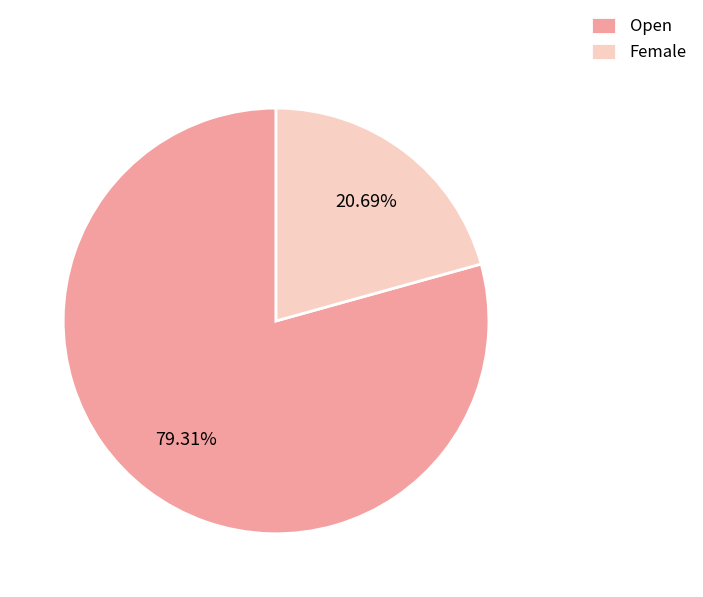

Does any single category account for the majority?

Yes